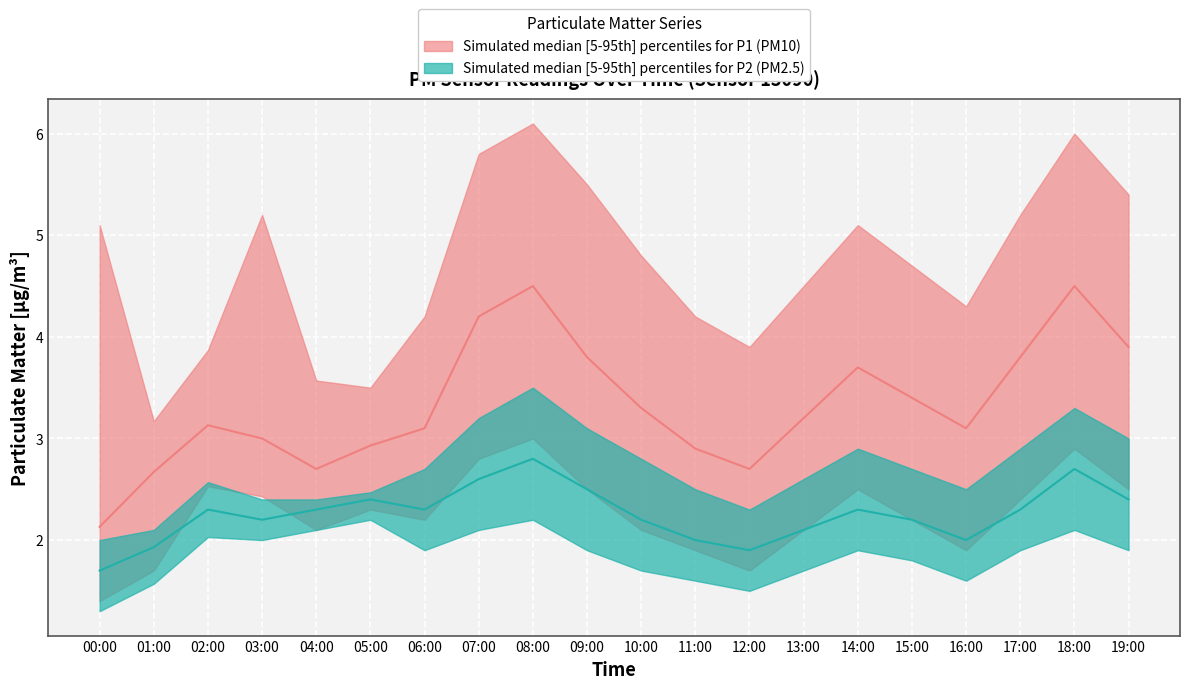

True or false: P1_lower has a value of 2.4 at 03:00.

True